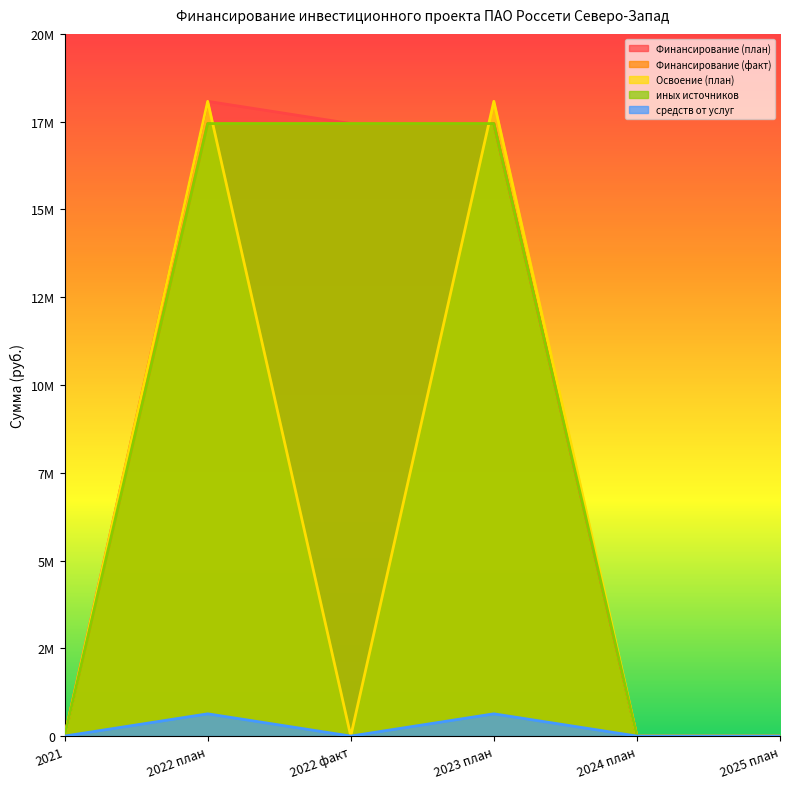

What is the label of the 5th point from the left?

2024 план